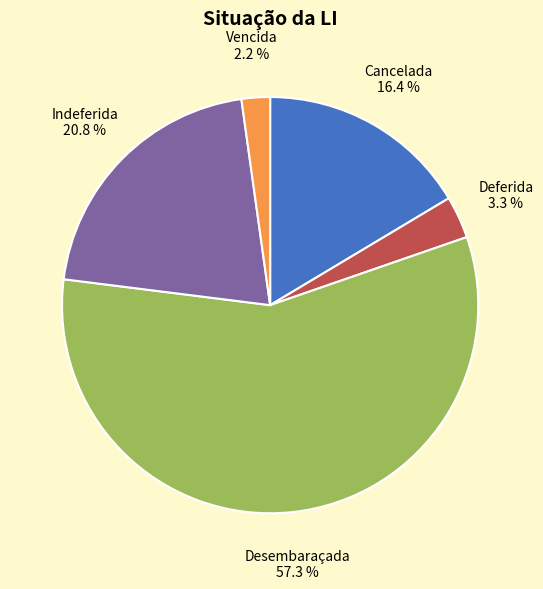

To the nearest percent, what percentage of the pie is Deferida?

3%